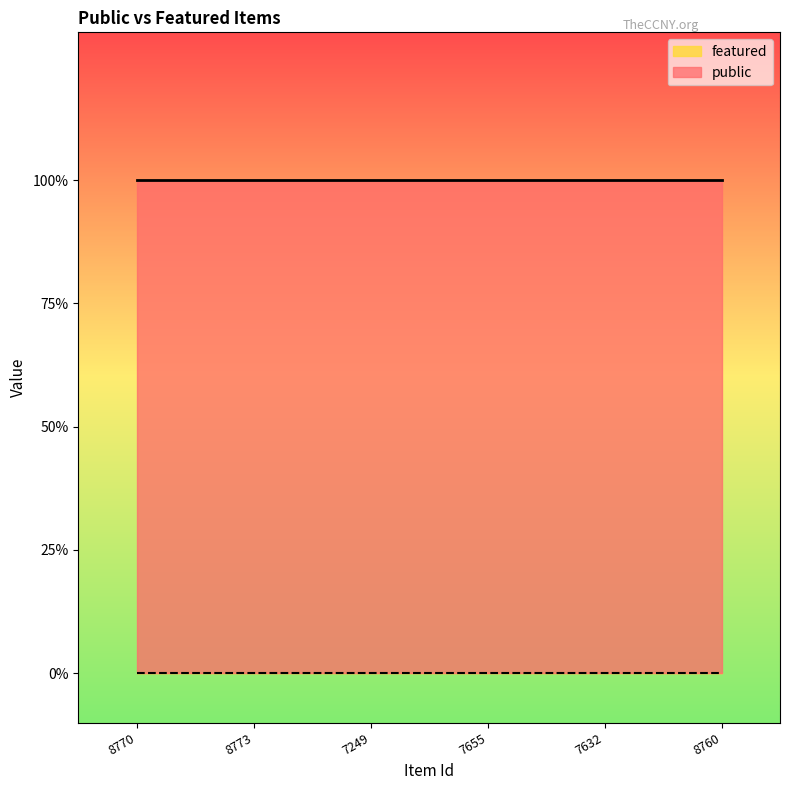

At how many categories does at least one series exceed 0?

6